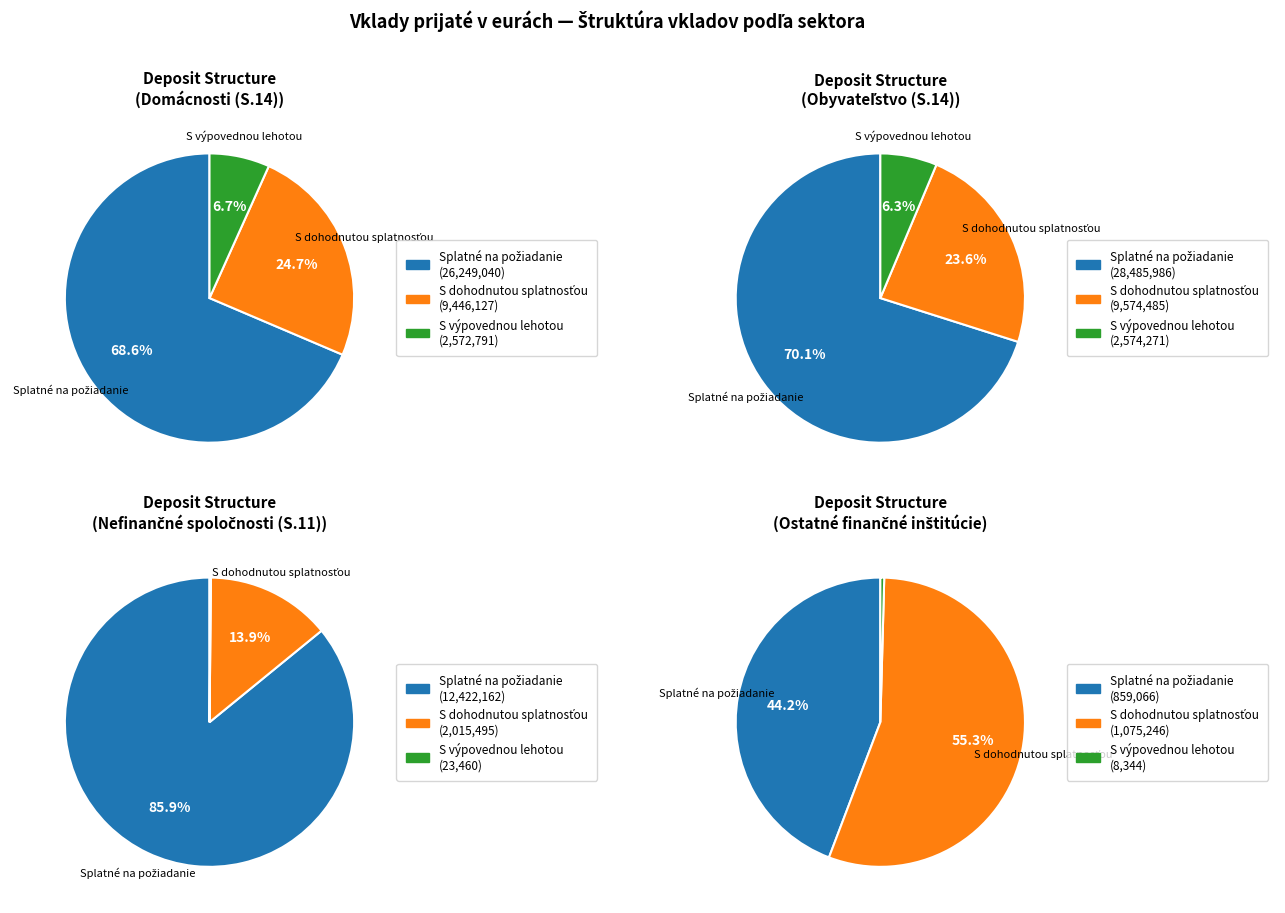

Is it true that Vklady s dohodnutou splatnosťou celkom is 25% of the pie?

True